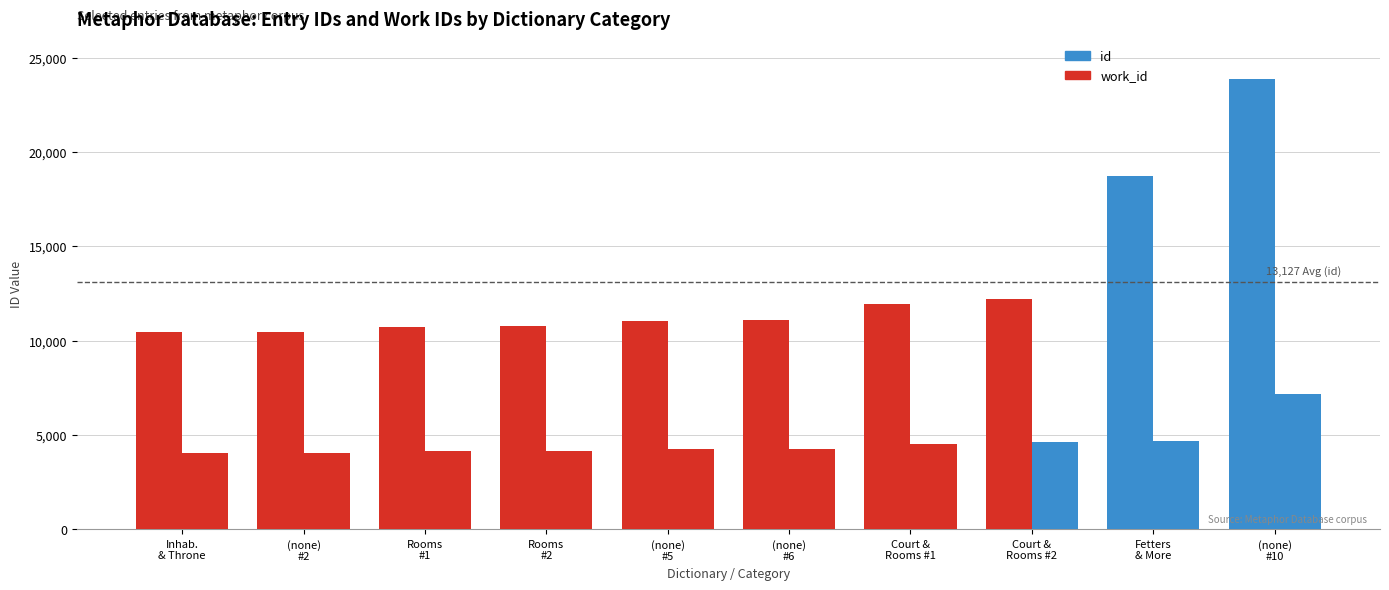

What is the average value of the work_id series?

4590